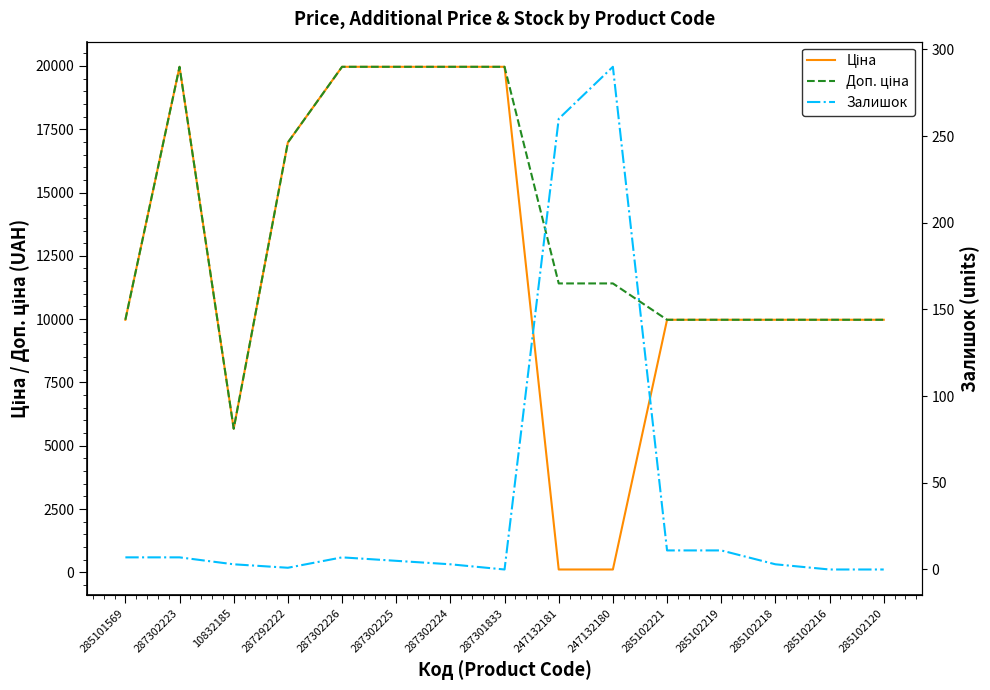

What is the difference between the second highest and minimum values in the Ціна series?

19850.1